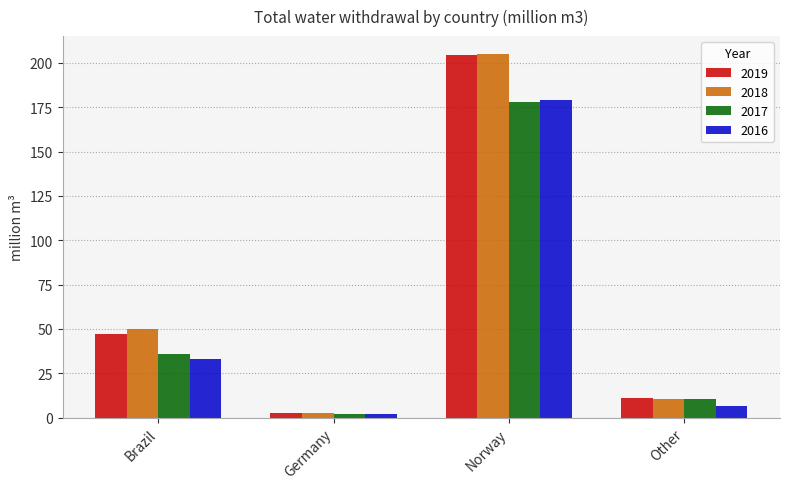

List the labels in order of 2018 value, largest first.

Norway, Brazil, Other, Germany